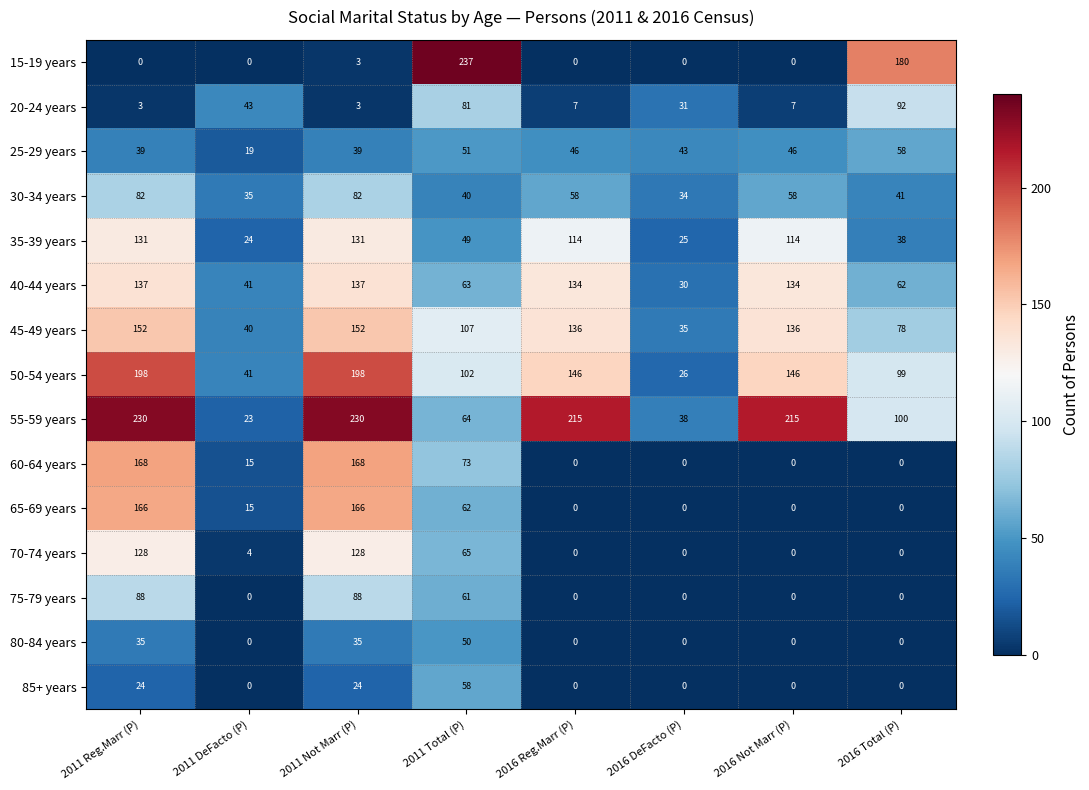

What is the sum of the 15-19 years values at 2011 Reg.Marr (P) and 2011 Not Marr (P)?

3